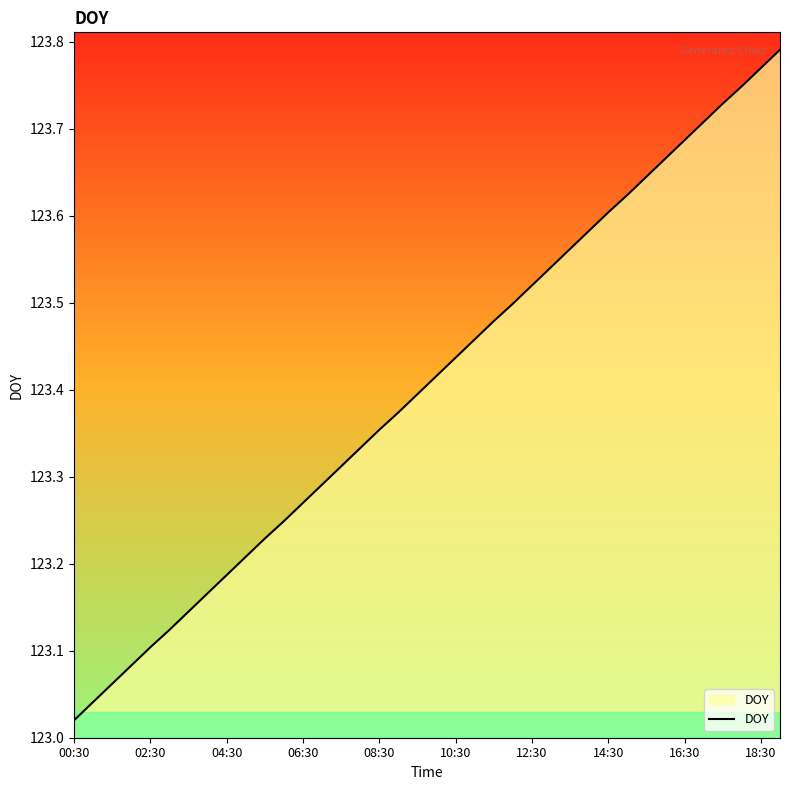

What is the label of the 19th point from the left?

18